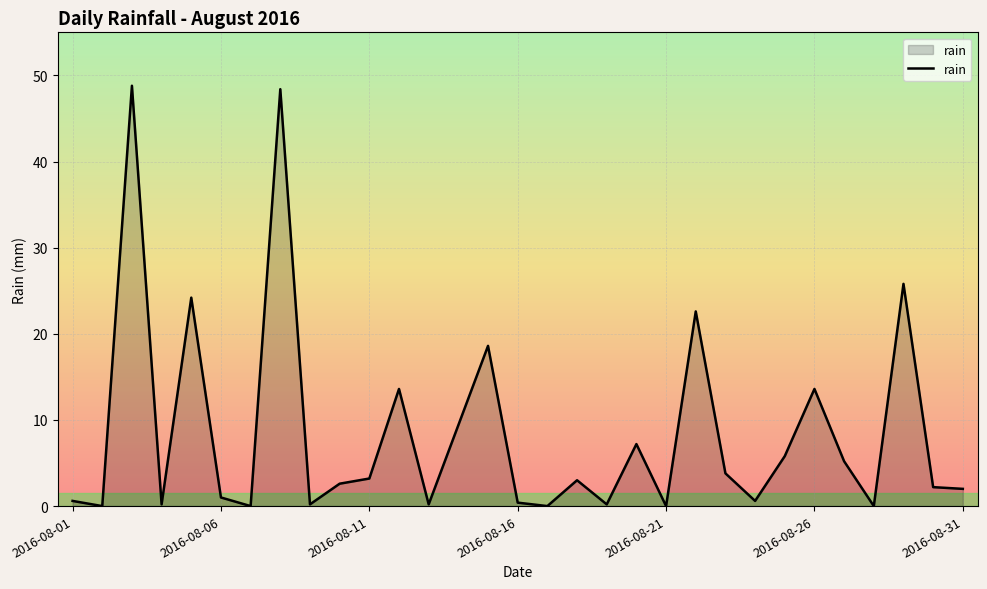

Does the chart have visible grid lines?

Yes